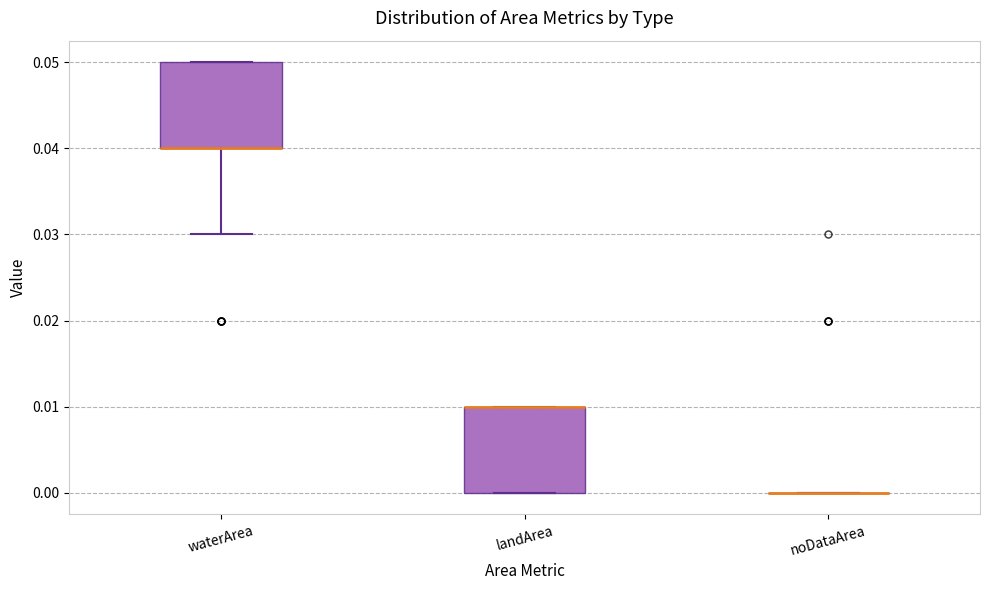

Reading left to right, read every box against the y-axis: the position of its median line, the range the box covers, and the ends of its whiskers. The values are not printed on the chart, so give them approximately, as read against the axis.

waterArea: median 0.04 (drawn on the box's lower edge), box 0.04 to 0.05, whiskers 0.03 to 0.05
landArea: median 0.01 (drawn on the box's upper edge), box 0.00 to 0.01, whiskers 0.00 to 0.01
noDataArea: box collapsed to a line at 0.00, whiskers 0.00 to 0.00